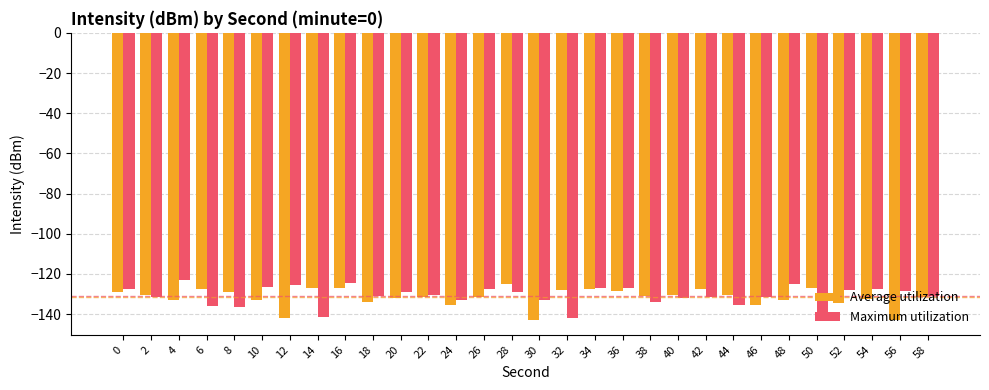

Rank the series at 52 from highest to lowest value.

Maximum utilization, Average utilization